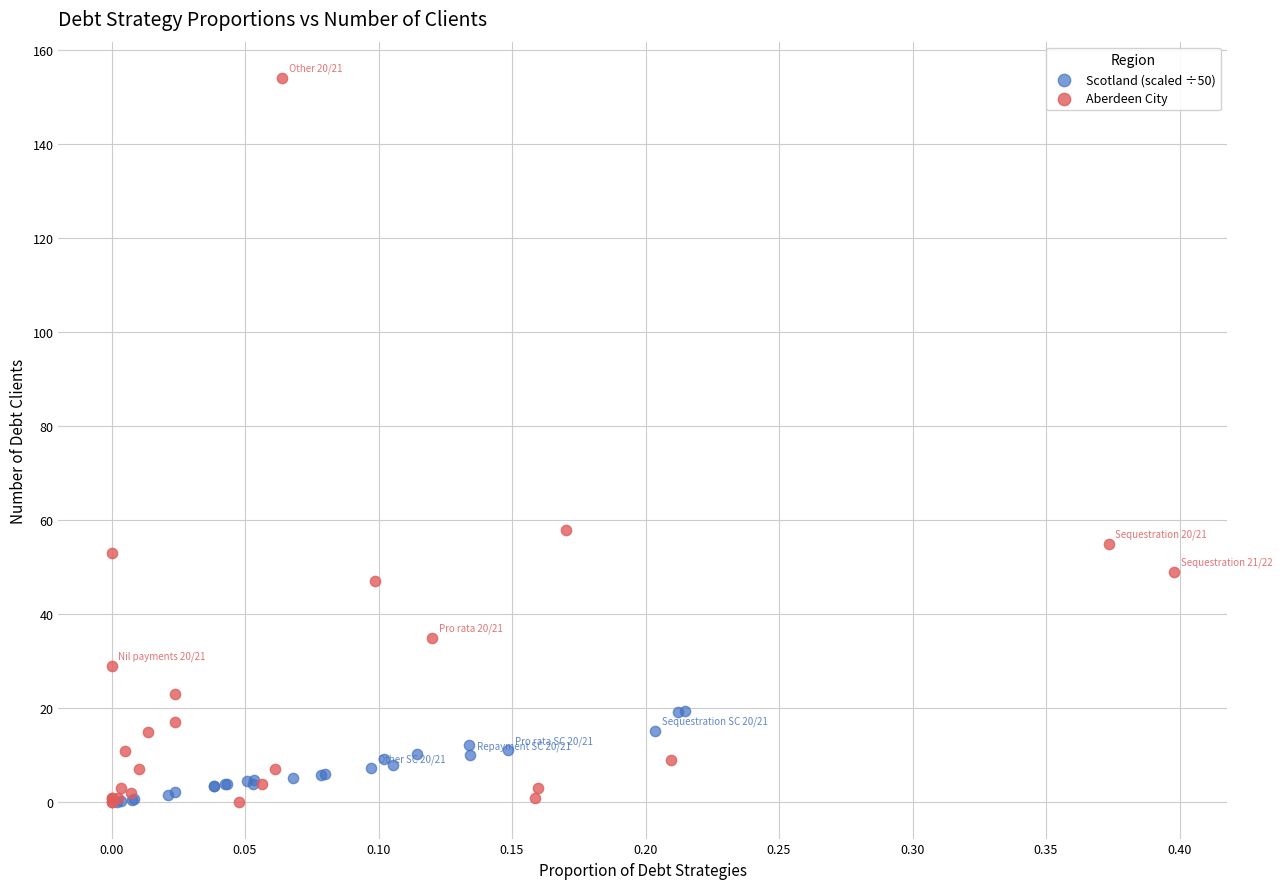

What are all the series names shown in the legend?

Scotland (scaled ÷50), Aberdeen City